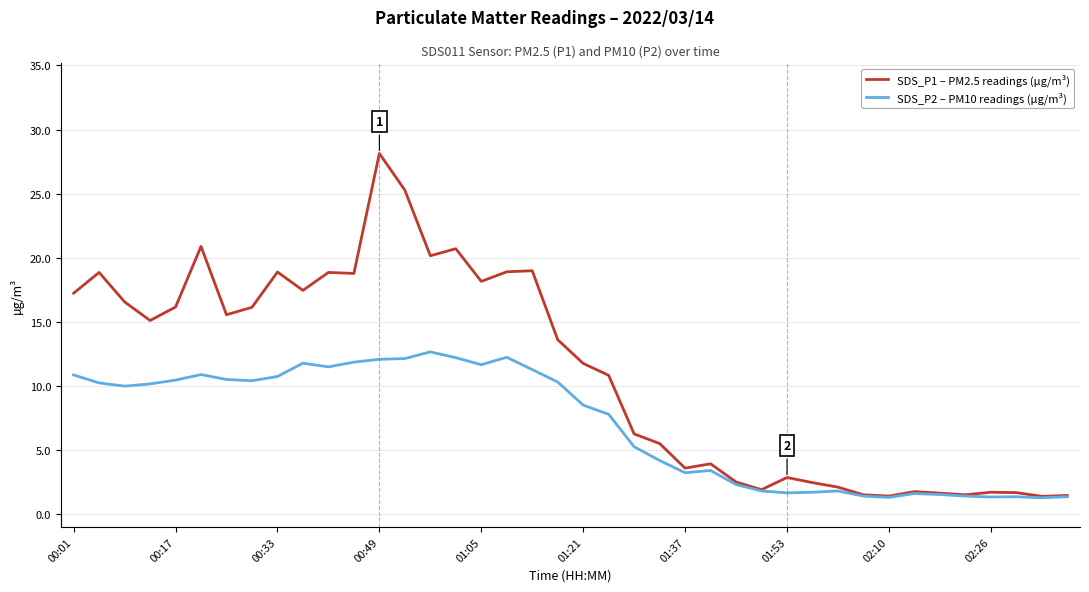

List the series in order of their peak value, lowest first.

SDS_P2 – PM10 readings (µg/m³), SDS_P1 – PM2.5 readings (µg/m³)